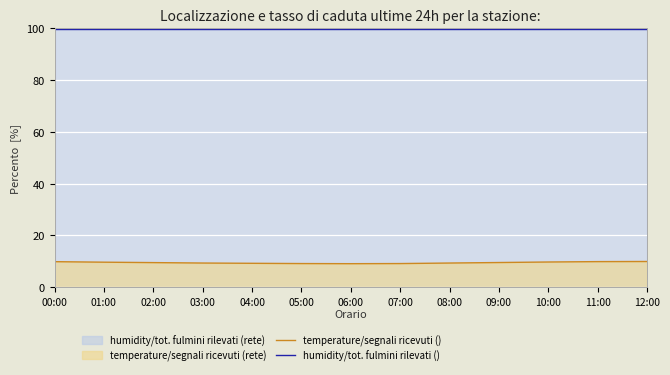

How many lines are shown in the chart?

2